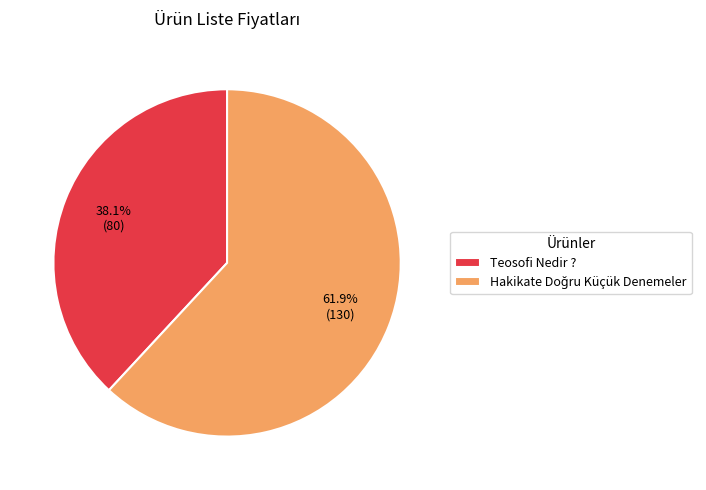

Which category has the smallest portion of the pie?

Teosofi Nedir ?